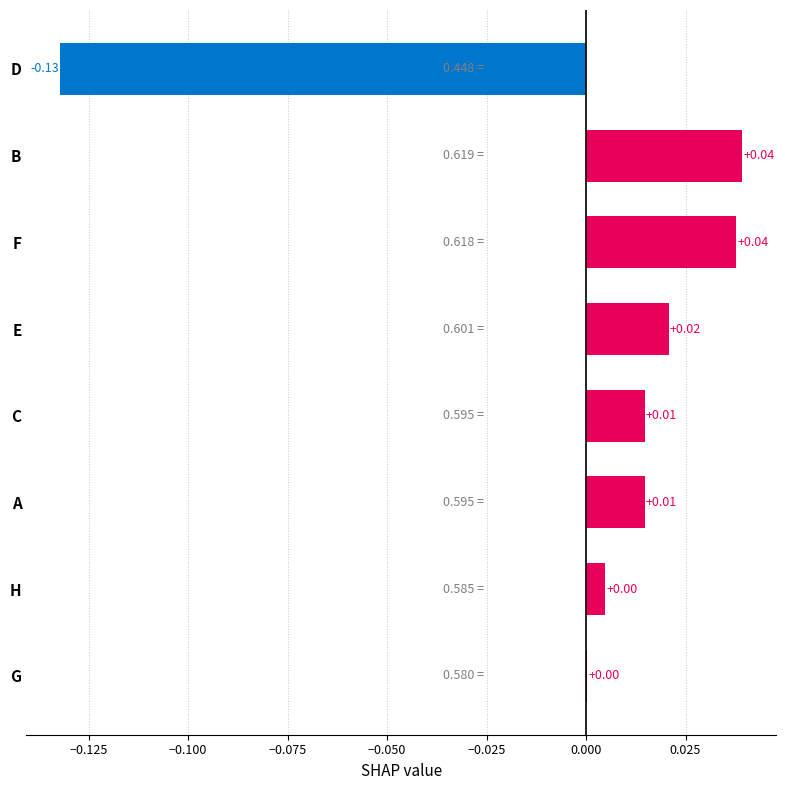

Which has a higher value, C or G?

C